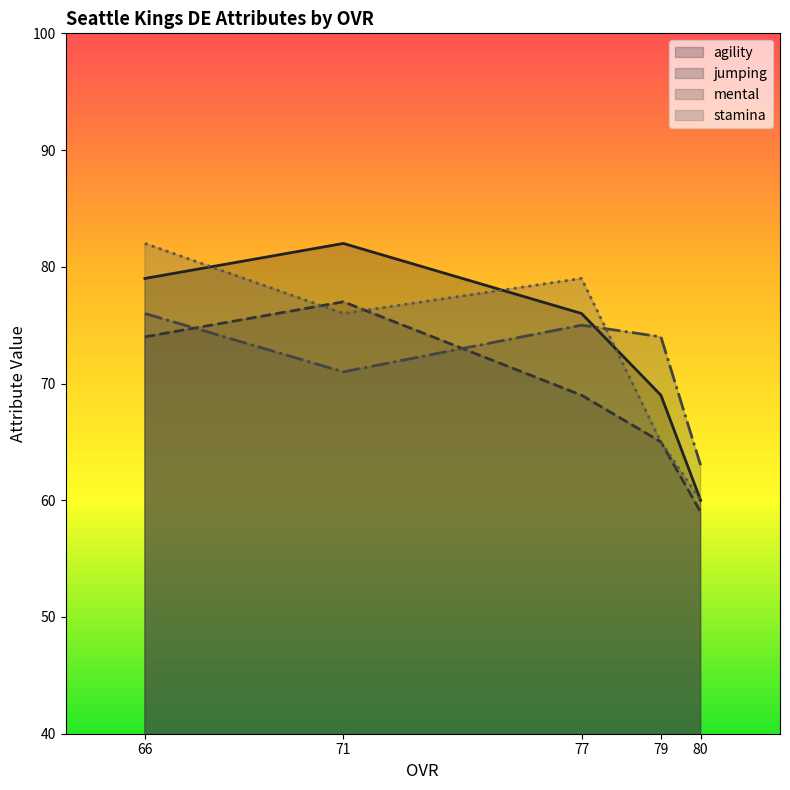

The agility series shows 79 at 66. True or false?

True